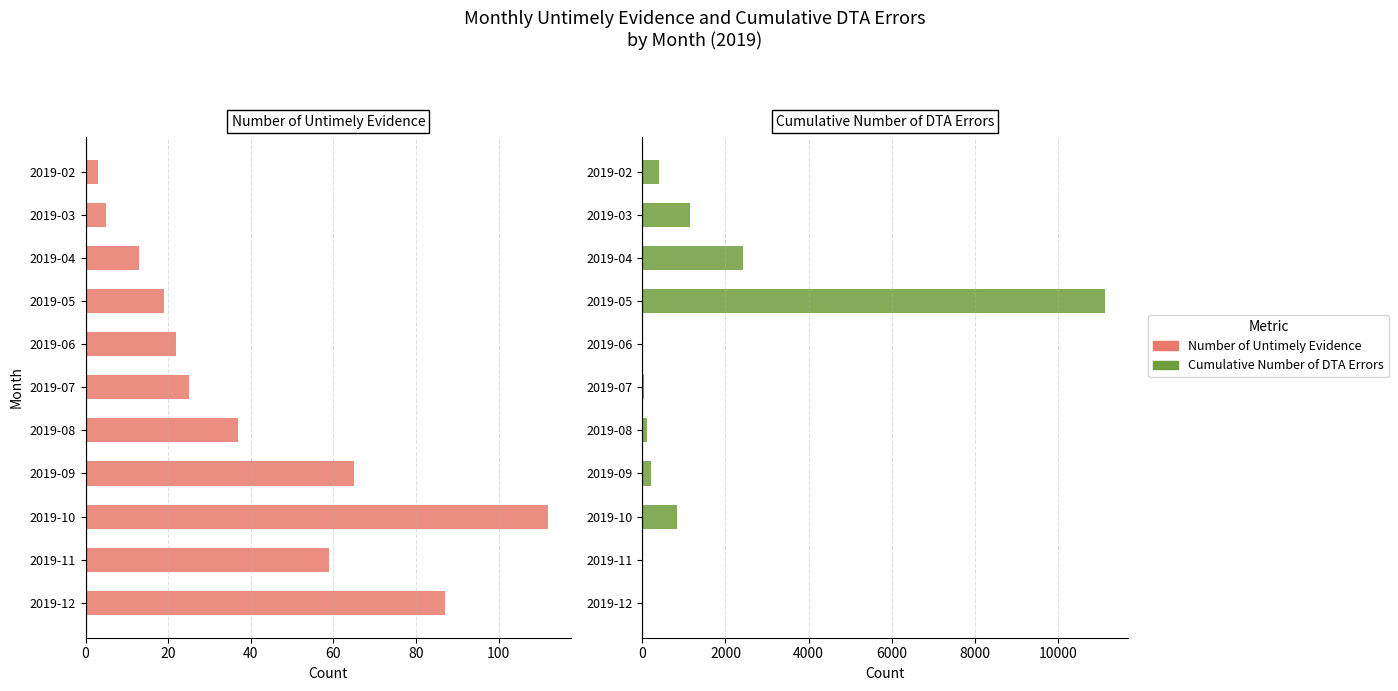

Read the Cumulative Number of DTA Errors value at 2019-05, to the nearest 50.

11100